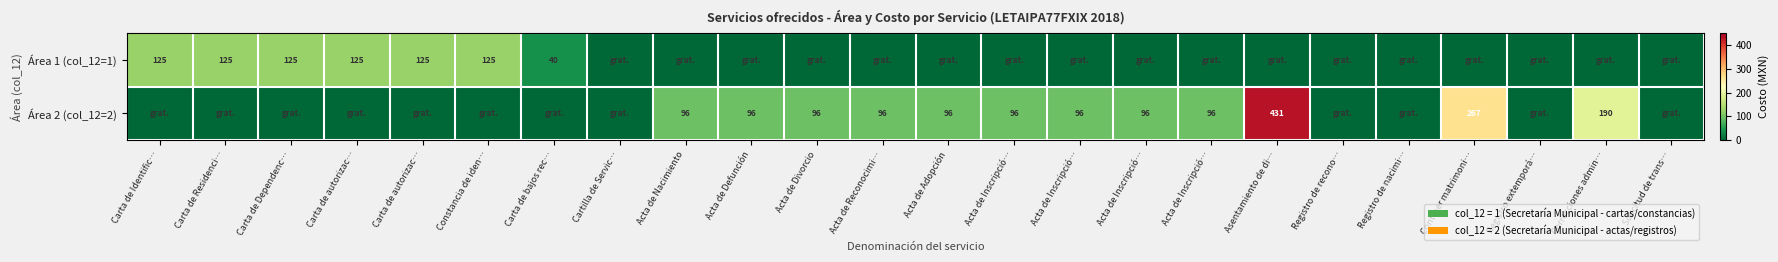

What is the spread (max minus min) of values at Contraer matrimoni…?

267